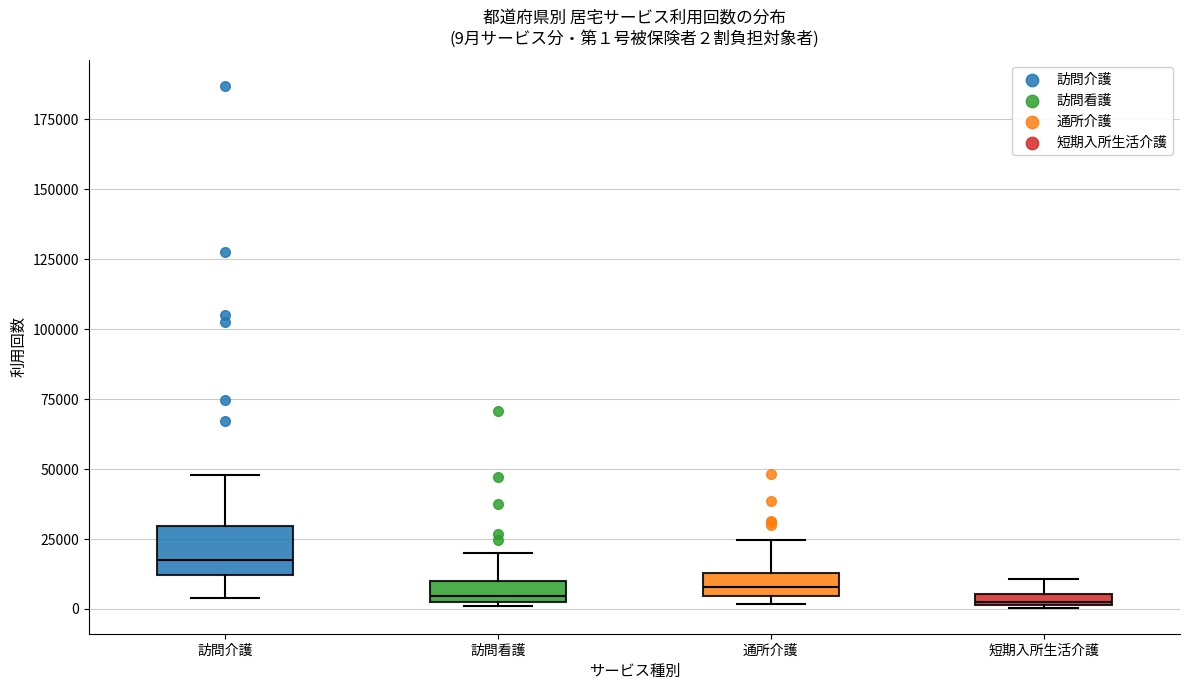

Comparing the boxes themselves (not the whiskers), which one is the tallest?

訪問介護